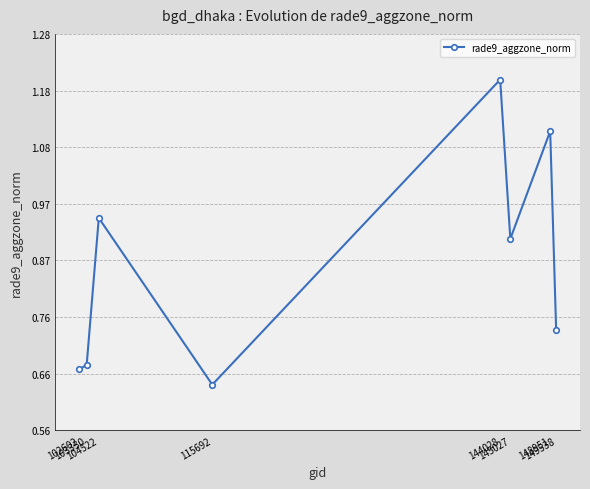

Where is the data nearest to the value 0?

115692